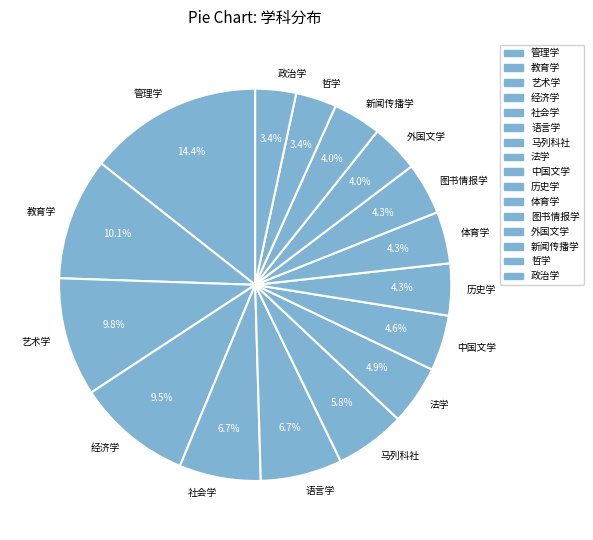

What is the largest slice in the pie chart?

管理学